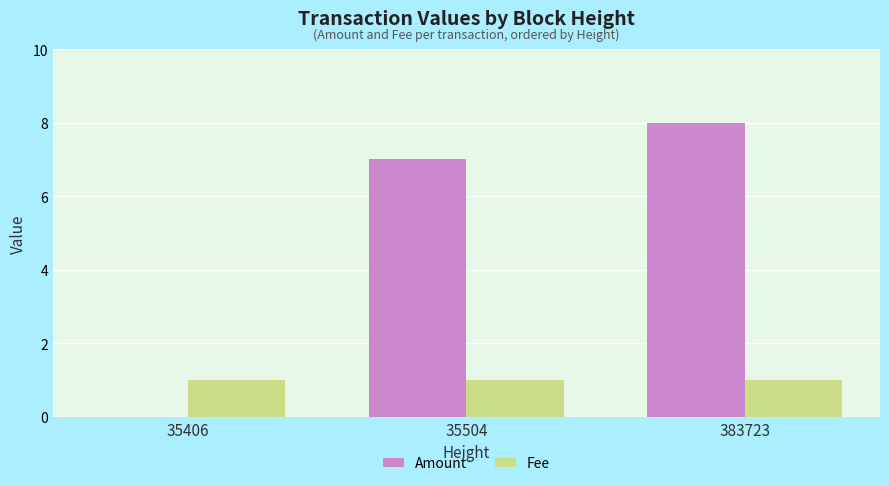

Which series changed the most between 35504 and 383723?

Amount